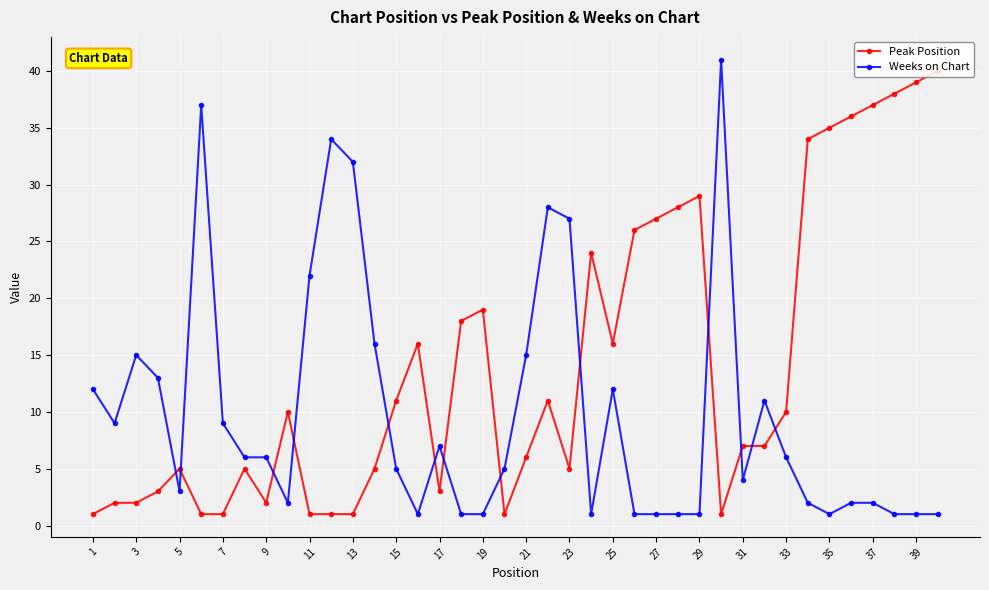

Is this an area chart (filled region under the line)?

No